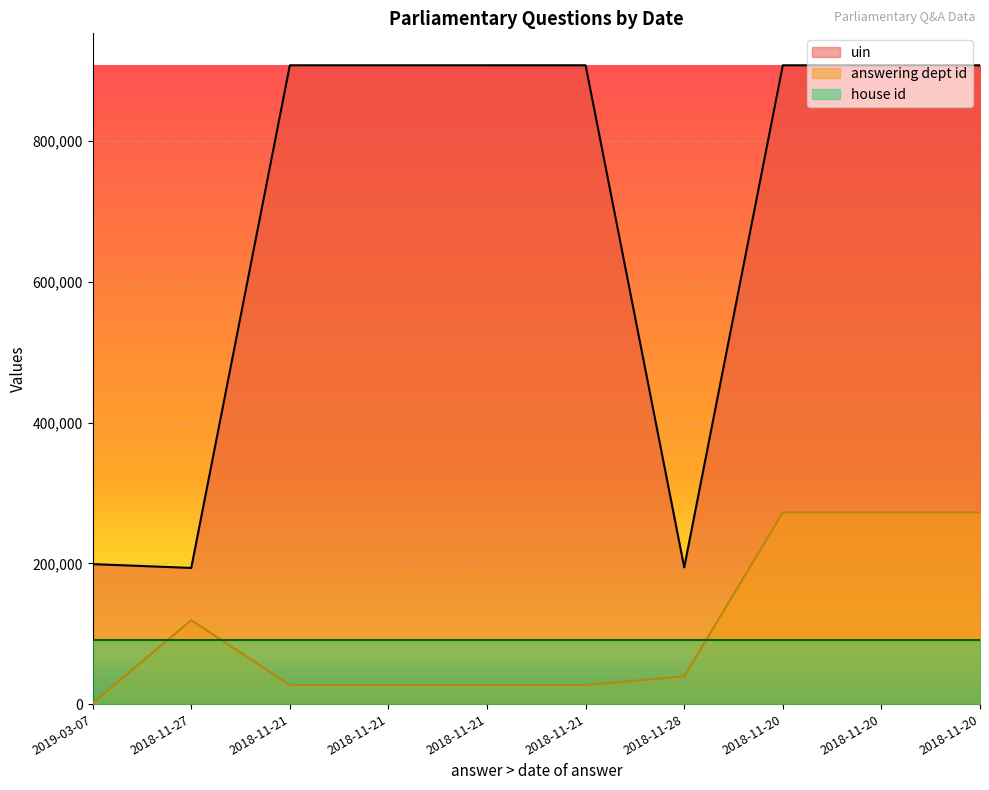

Where does the uin series first go above 907713?

2018-11-21